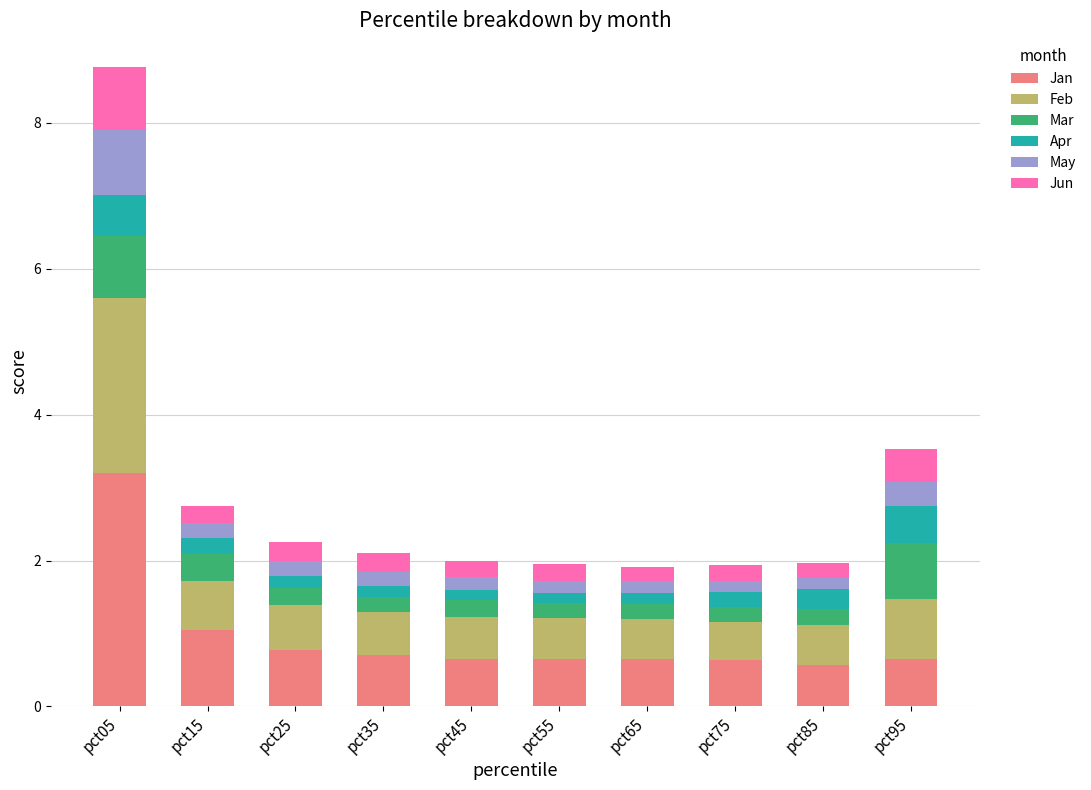

Is it true that Jan equals 0.2 at pct55?

False